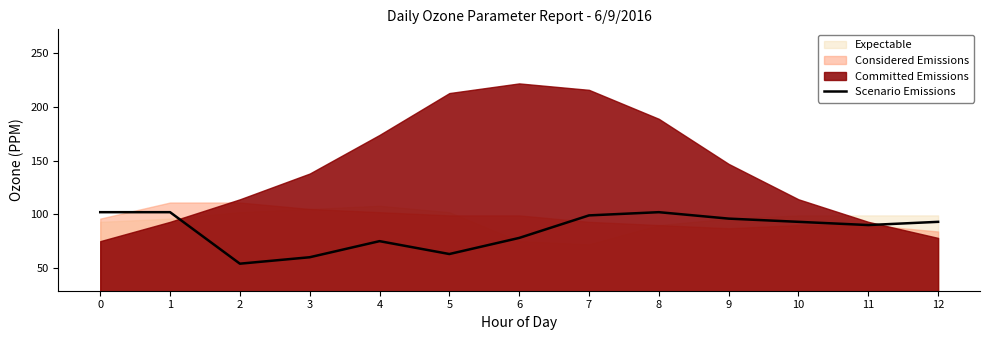

What is the sum of the values at 8 and 0?

204.0